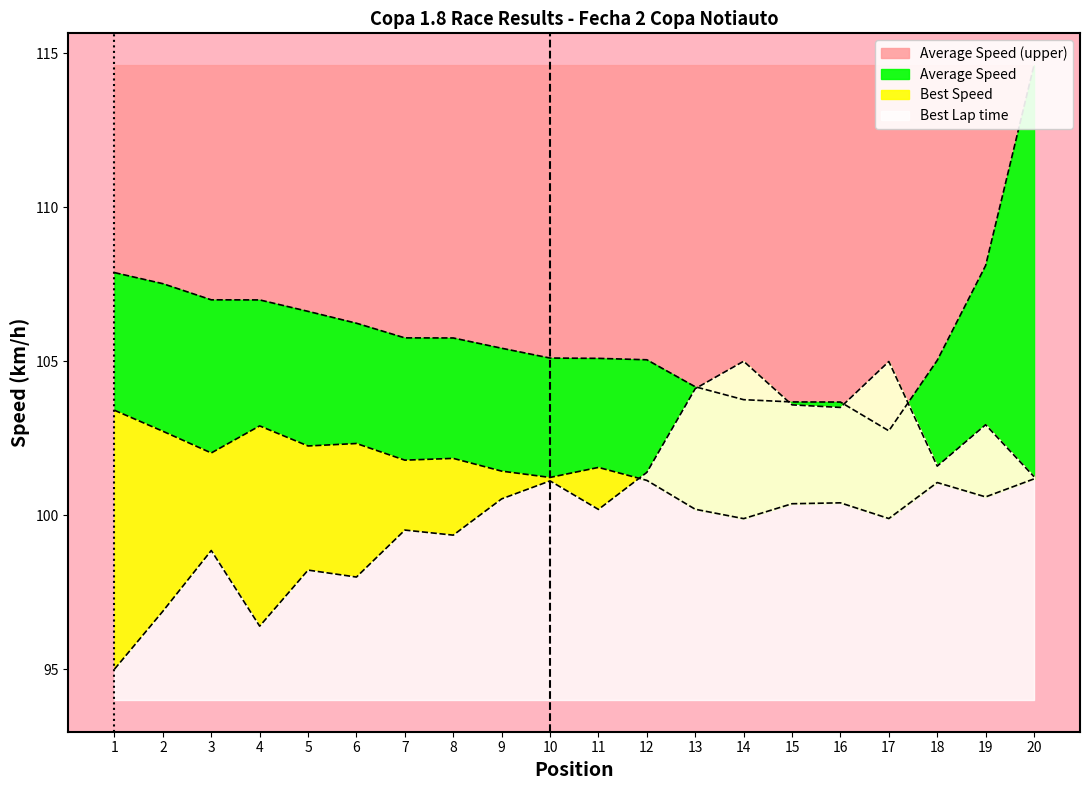

What is the total value across all series at 4?

306.3